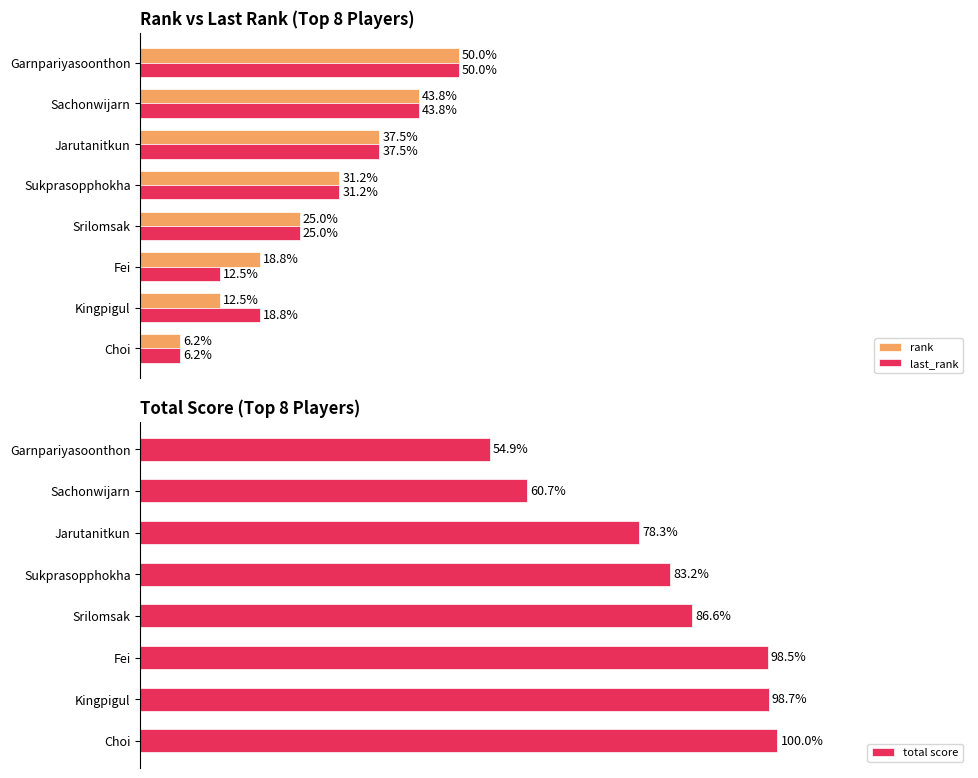

What is the difference between the second highest and minimum values in the last_rank series?

37.5